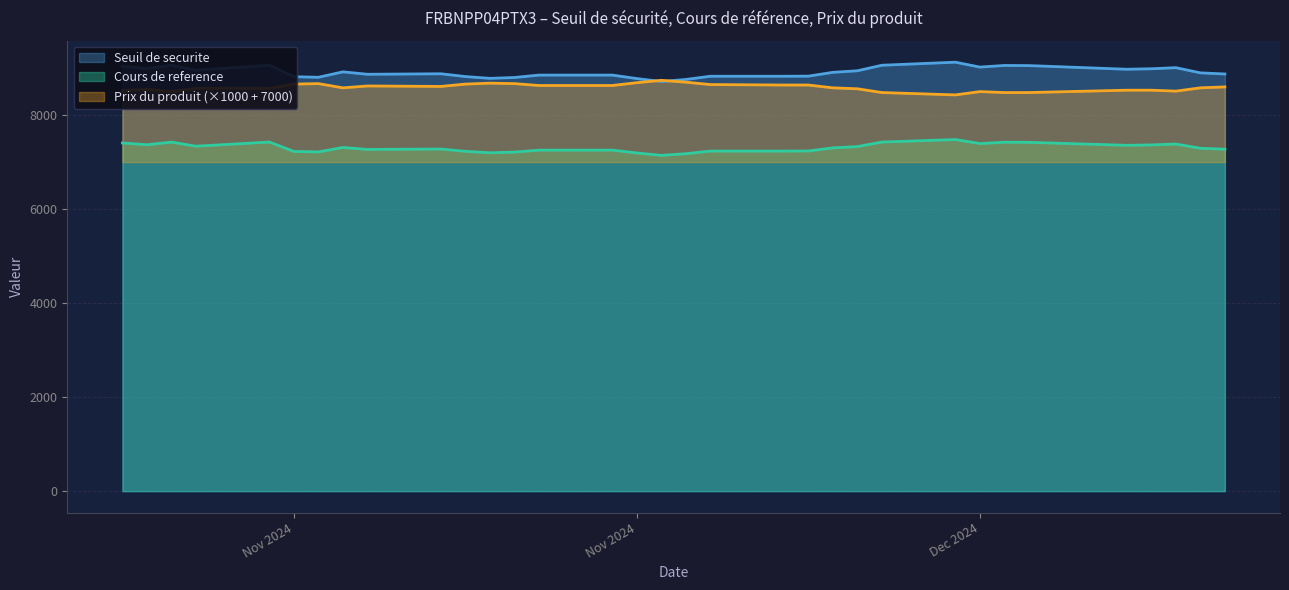

What position from the left is 2024-12-03?

21